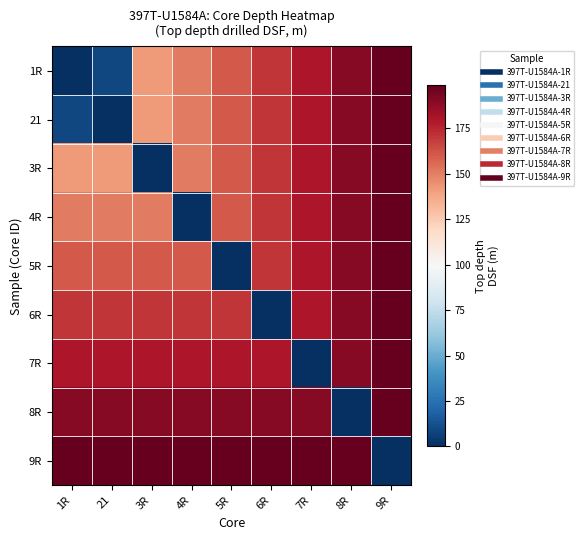

Which has a higher value, 7R or 21?

7R